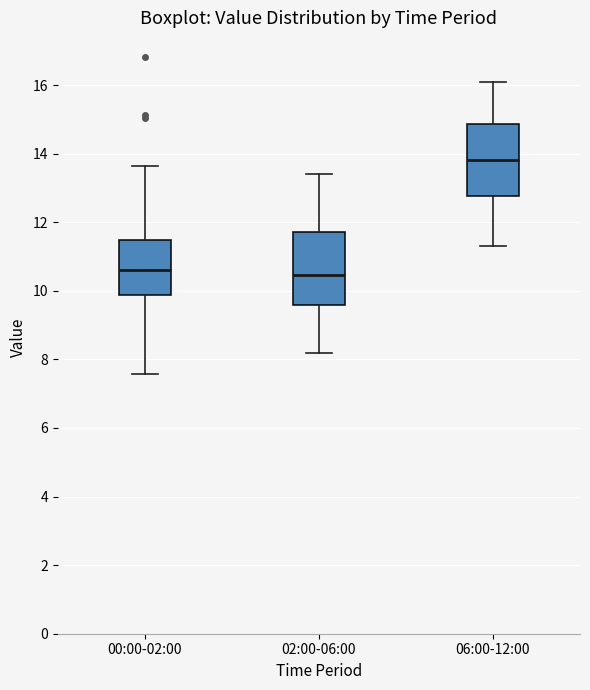

Where does the lower whisker of the box for 00:00-02:00 end on the y-axis? The values are not printed on the chart, so give them approximately, as read against the axis.

7.6